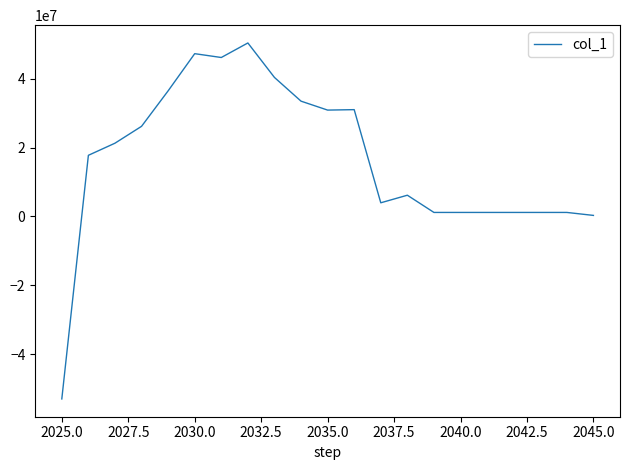

What is the difference between the maximum and minimum values?

103357275.3